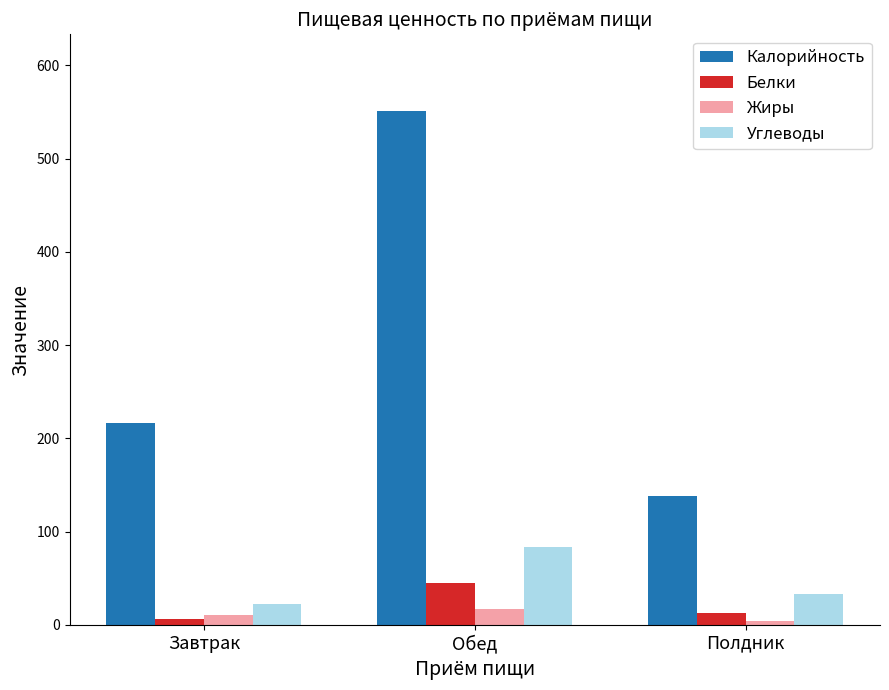

Which series has the largest total across all categories?

Калорийность